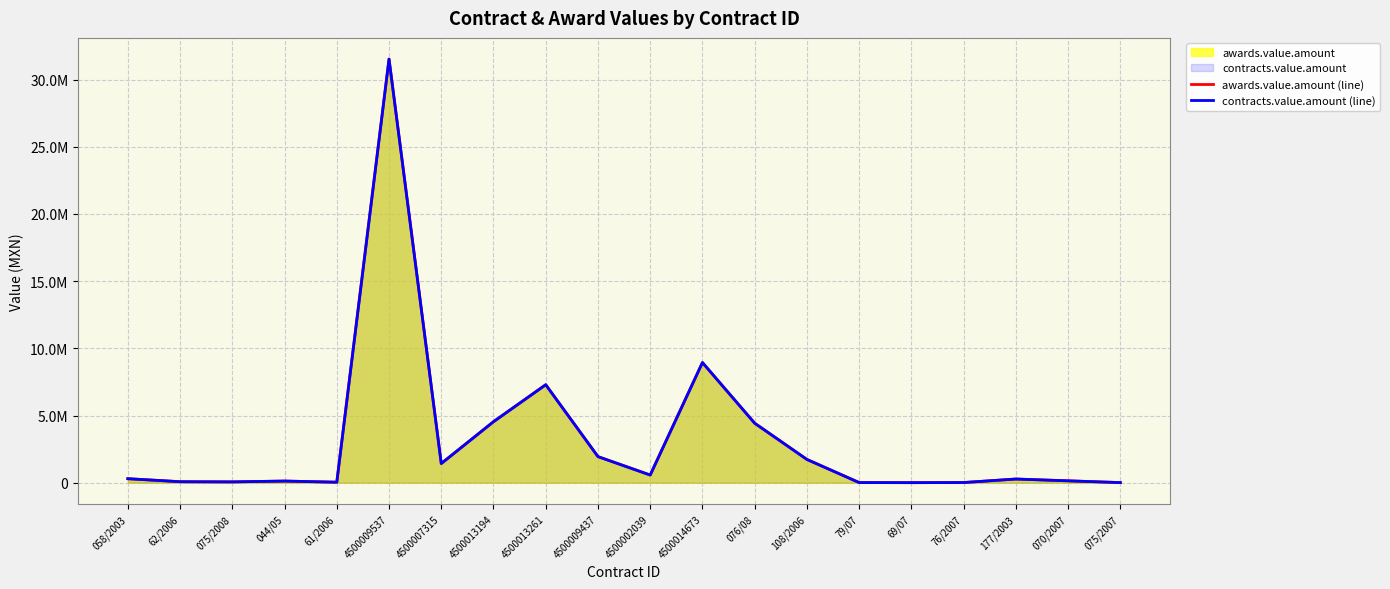

At which category does the chart reach its peak across all series?

4500009537